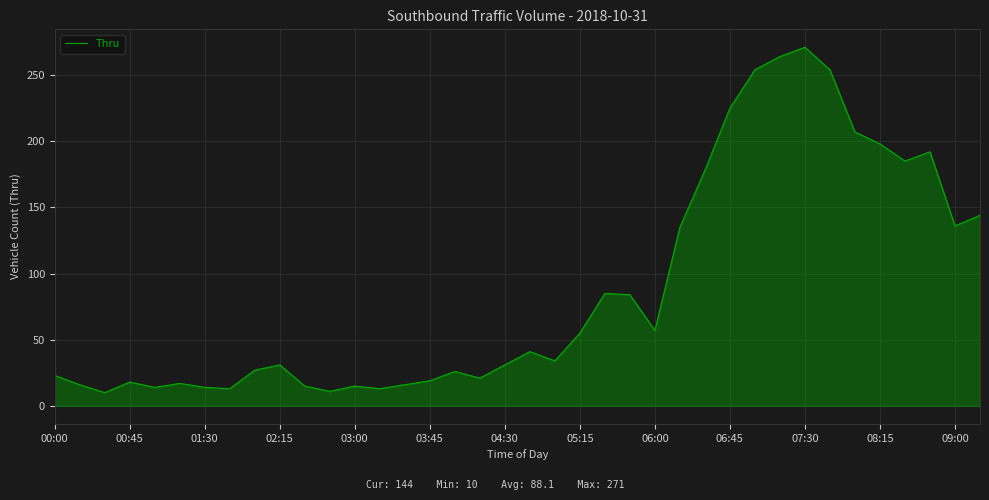

What is the smallest value displayed?

10